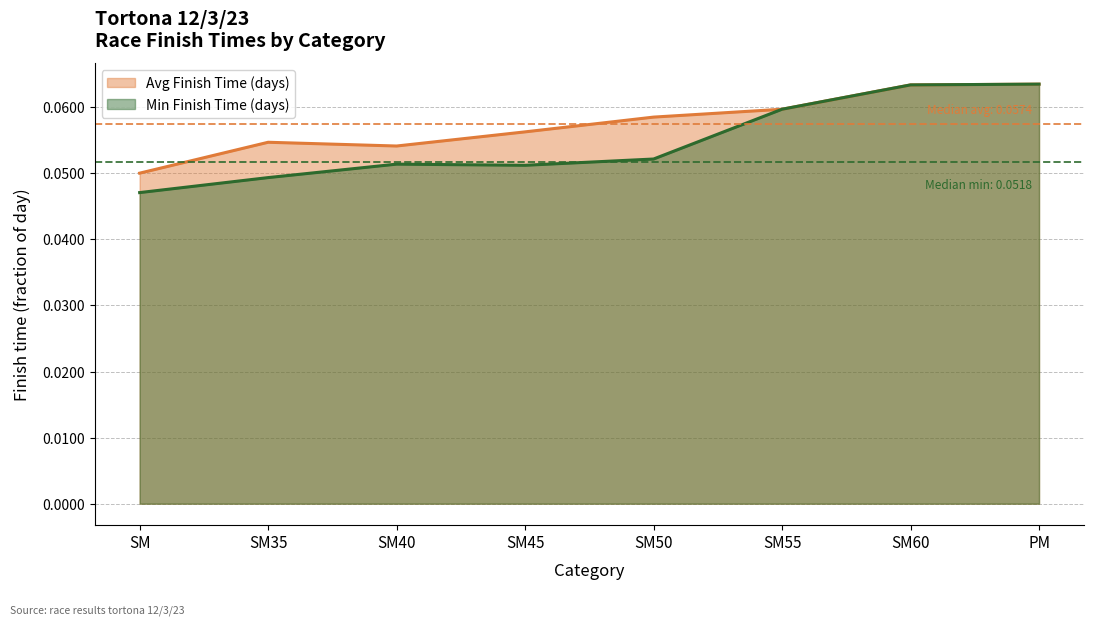

Where is the first local minimum for Min Finish Time (days)?

SM45